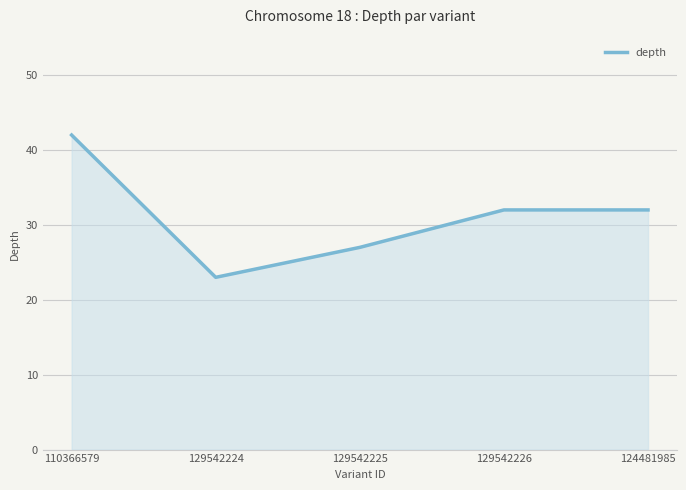

What is the difference between the maximum and minimum values?

19